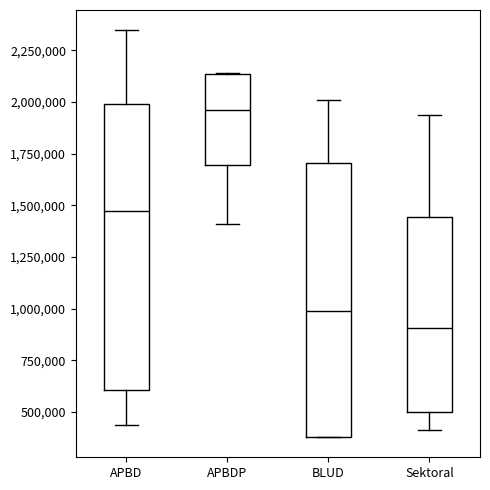

Which box has the highest median line?

APBDP